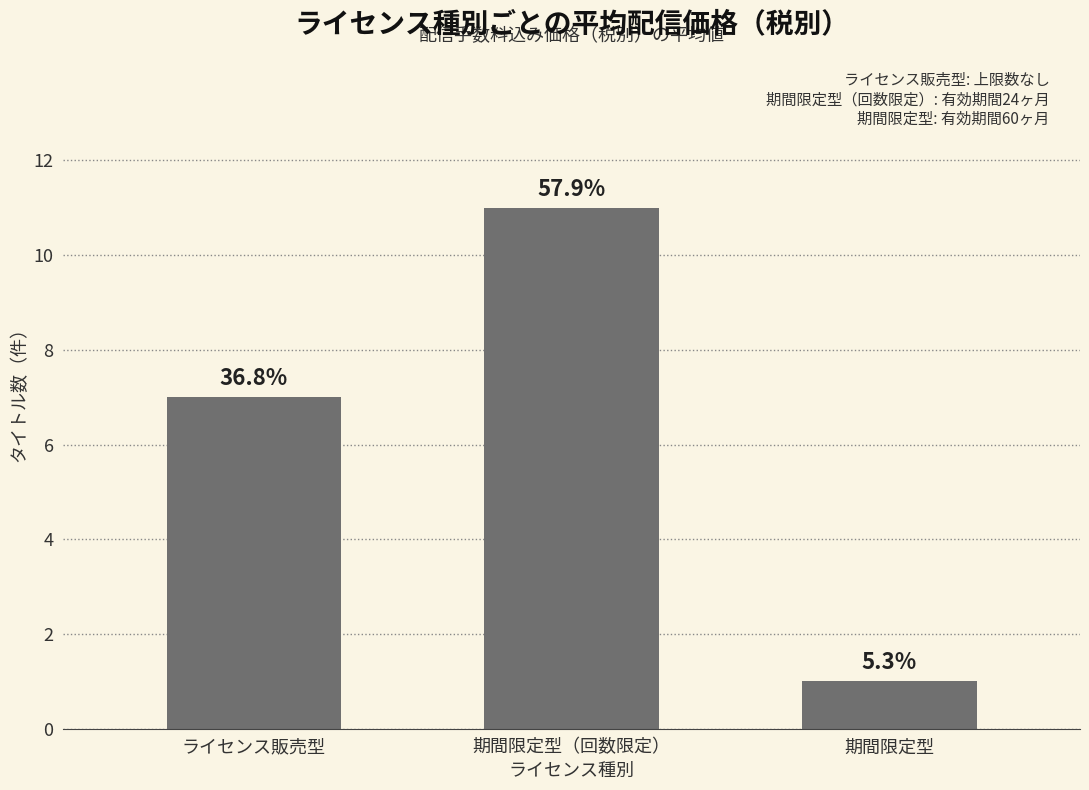

At which label is the value closest to 6?

ライセンス販売型